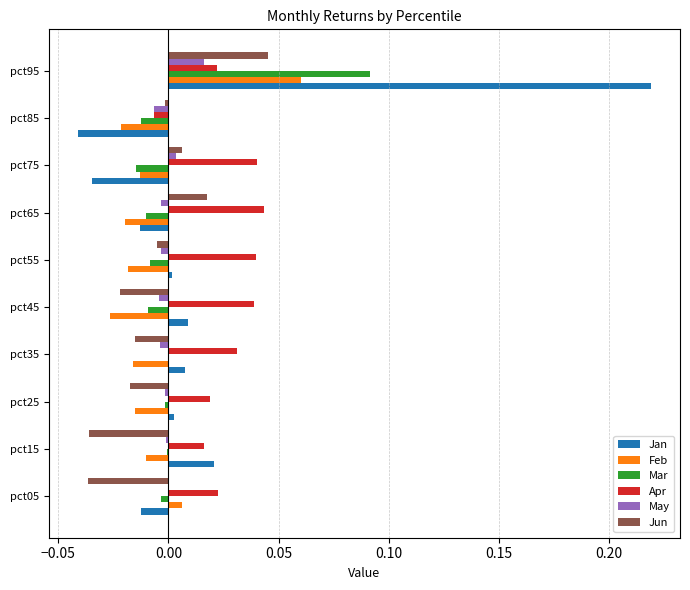

Is it true that May equals -0.0 at pct25?

True